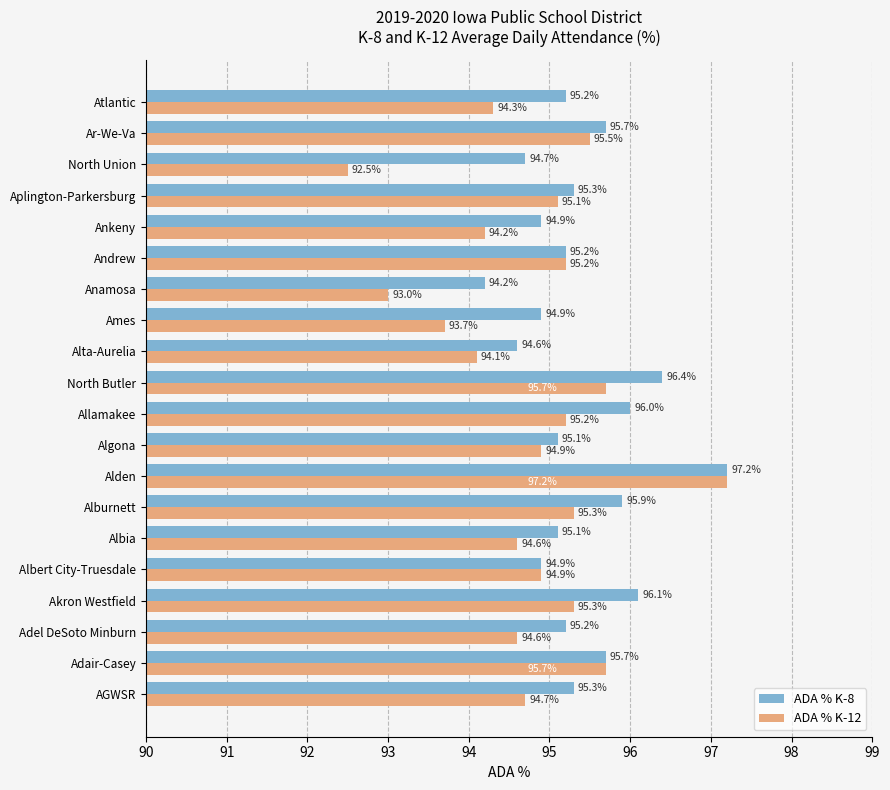

What are all the series names shown in the legend?

ADA % K-8, ADA % K-12